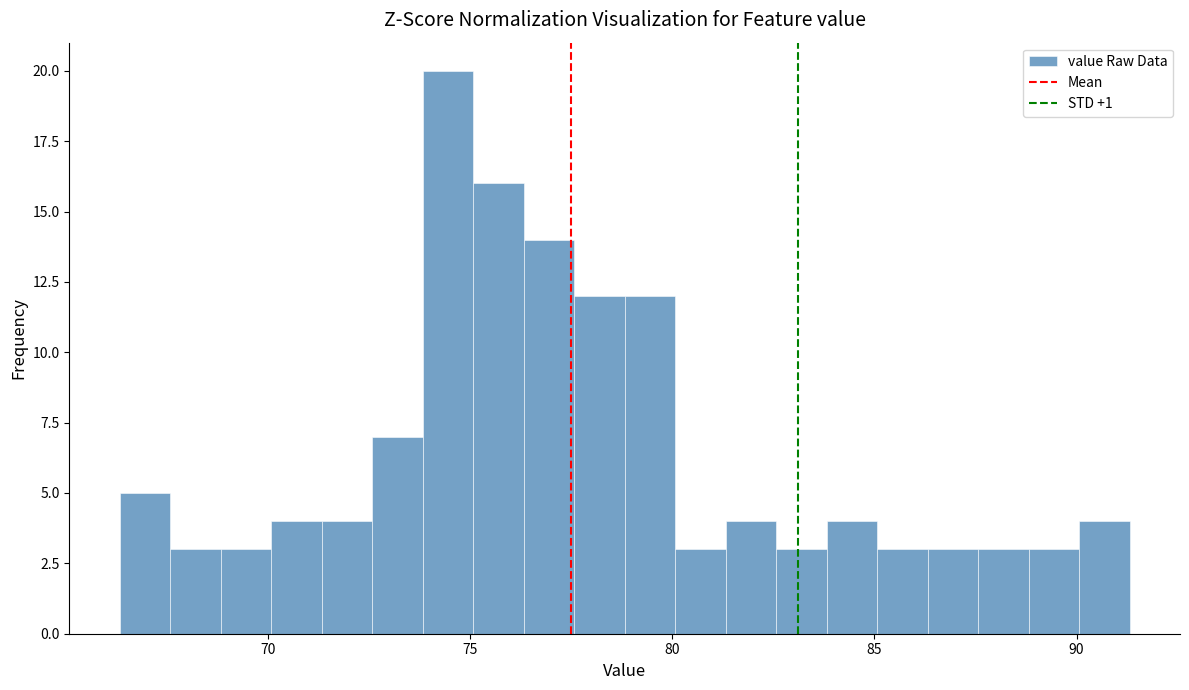

Read against the x-axis, roughly where is the centre of the tallest bar?

74.5